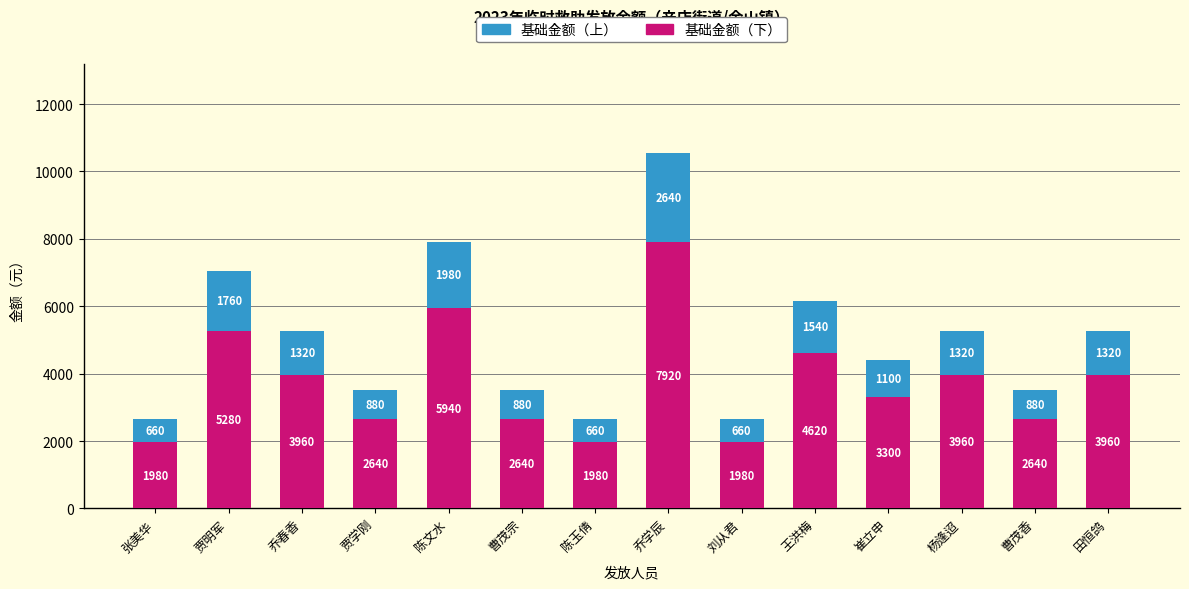

The value of 基础金额（下） at 陈玉倩 is 801. True or false?

False